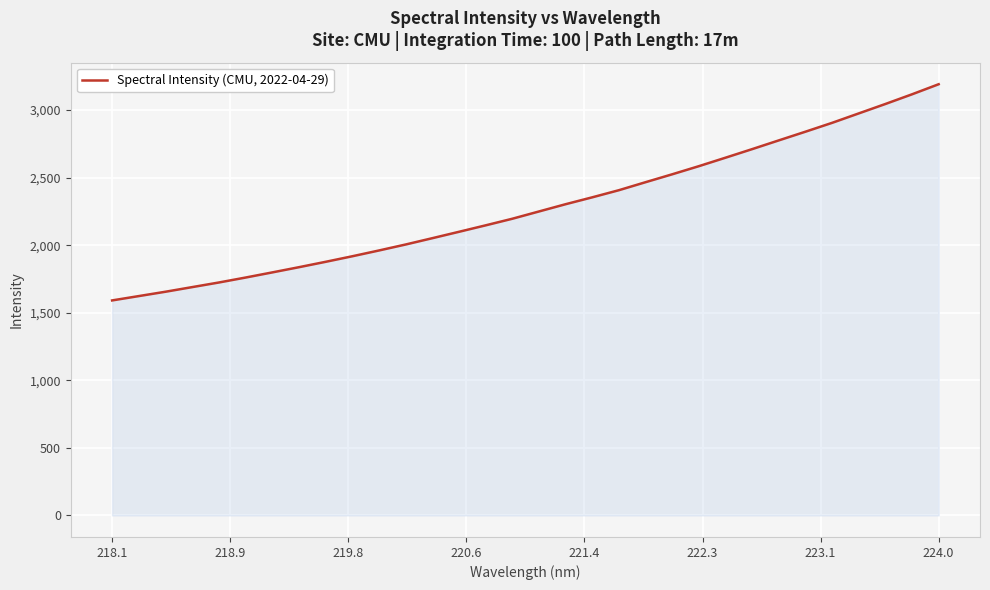

What is the greatest value displayed?

3191.4